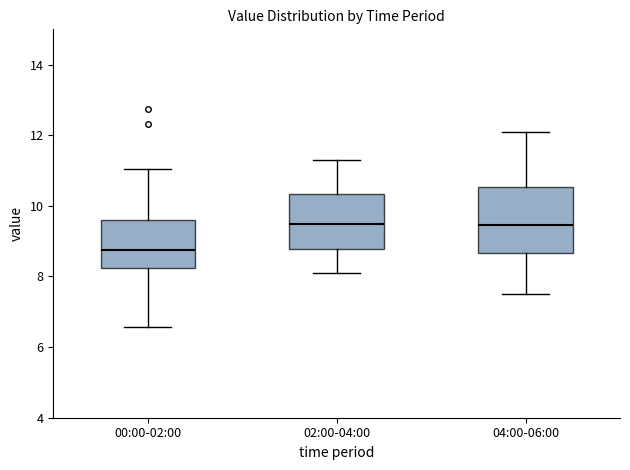

Where is the lower edge of the box for 02:00-04:00 on the y-axis? The values are not printed on the chart, so give them approximately, as read against the axis.

8.8